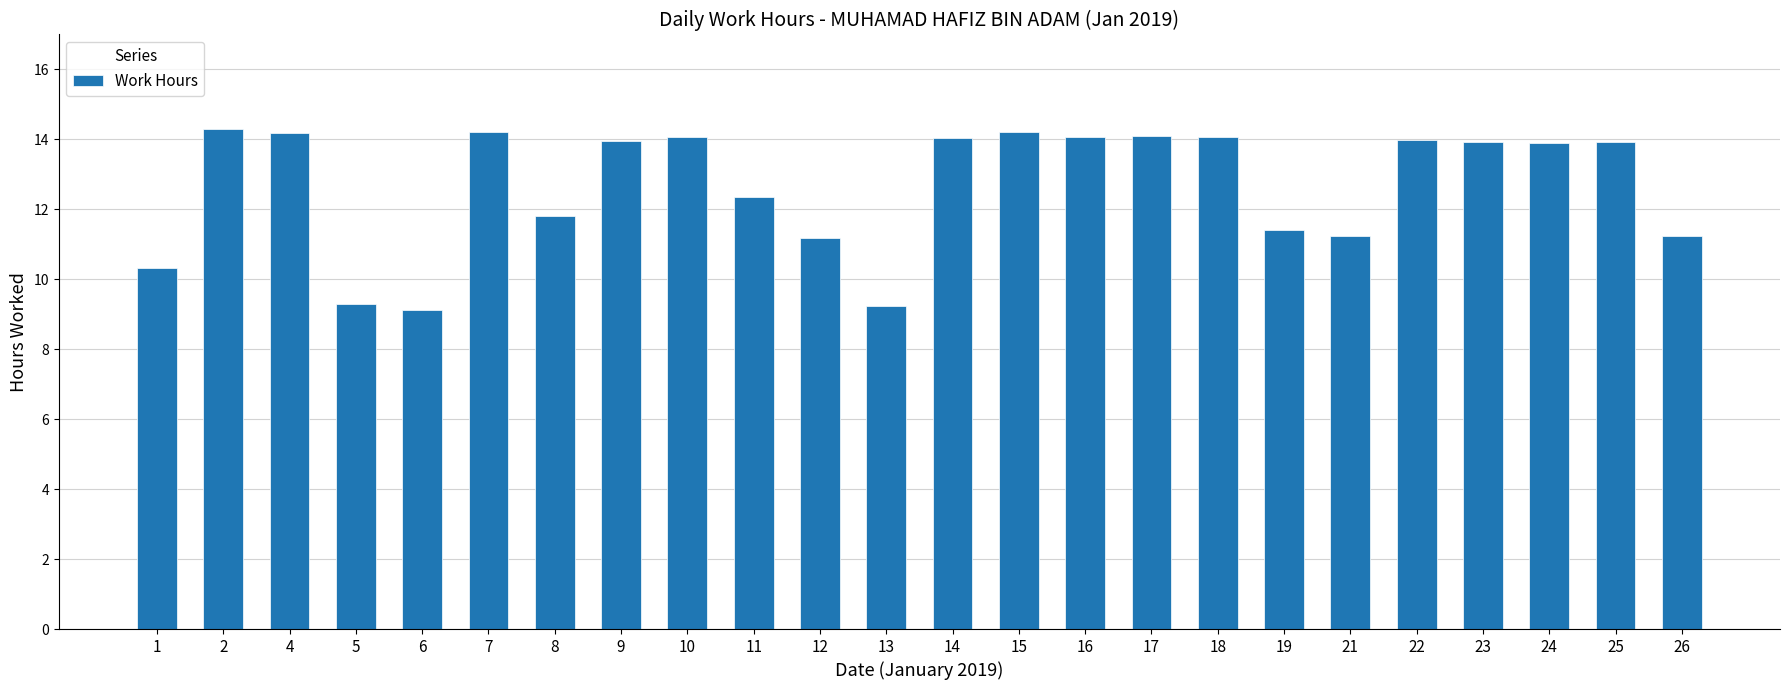

What is the difference between the values at 17 and 2?

0.2